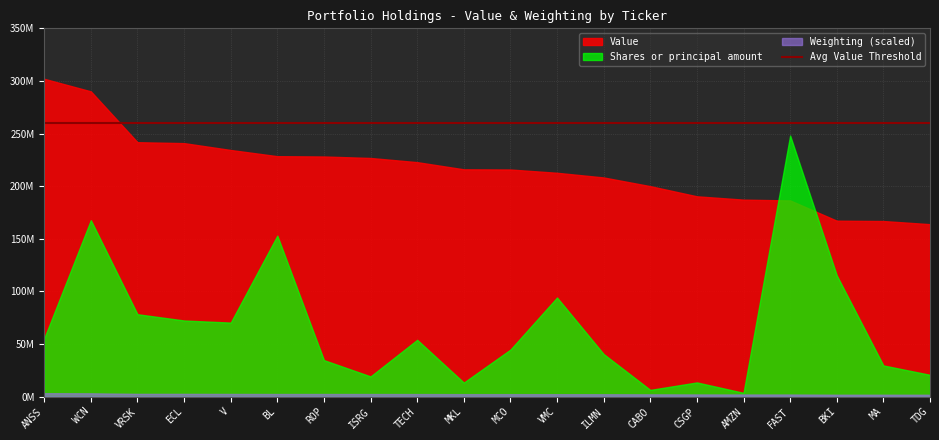

True or false: Weighting and Value intersect in this chart.

False